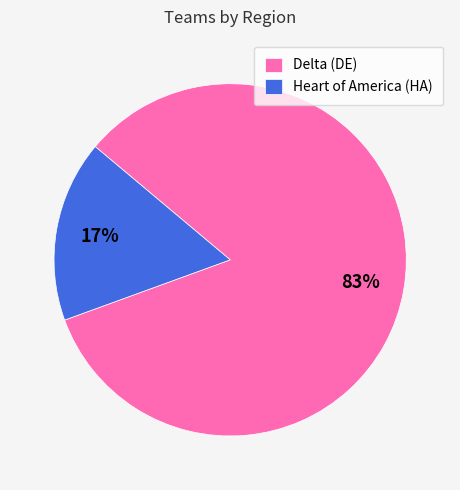

Rank the categories by value from lowest to highest.

Heart of America (HA), Delta (DE)